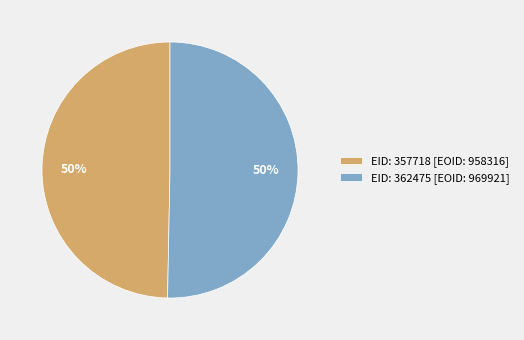

Is it true that EID: 357718 [EOID: 958316] is 61% of the pie?

False